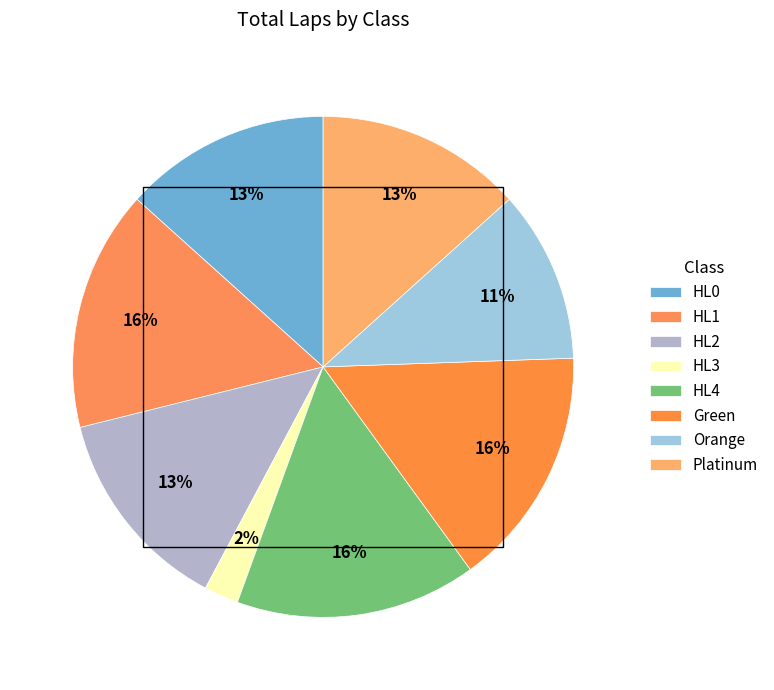

How many slices are in this pie chart?

8